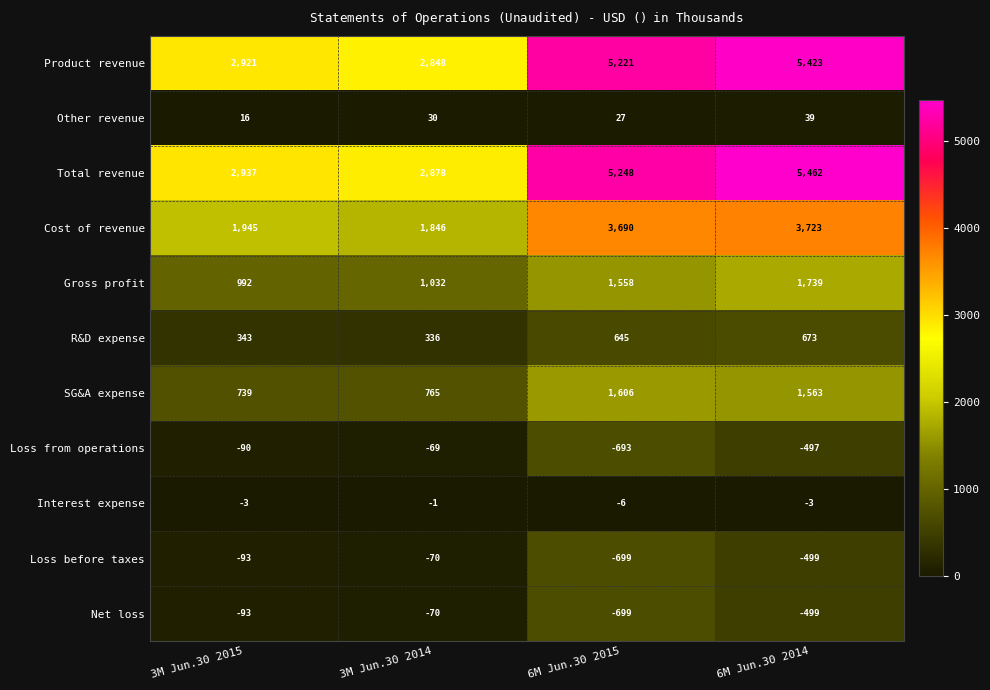

Read the SG&A expense value at 3M Jun.30 2015.

739